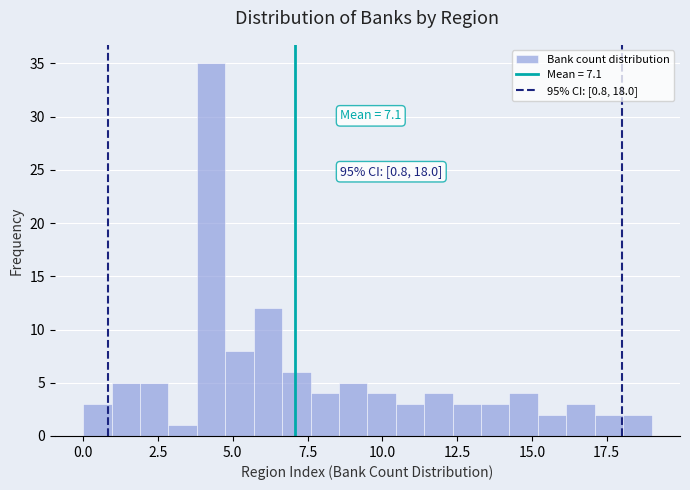

Read against the x-axis, roughly where is the centre of the tallest bar?

4.5